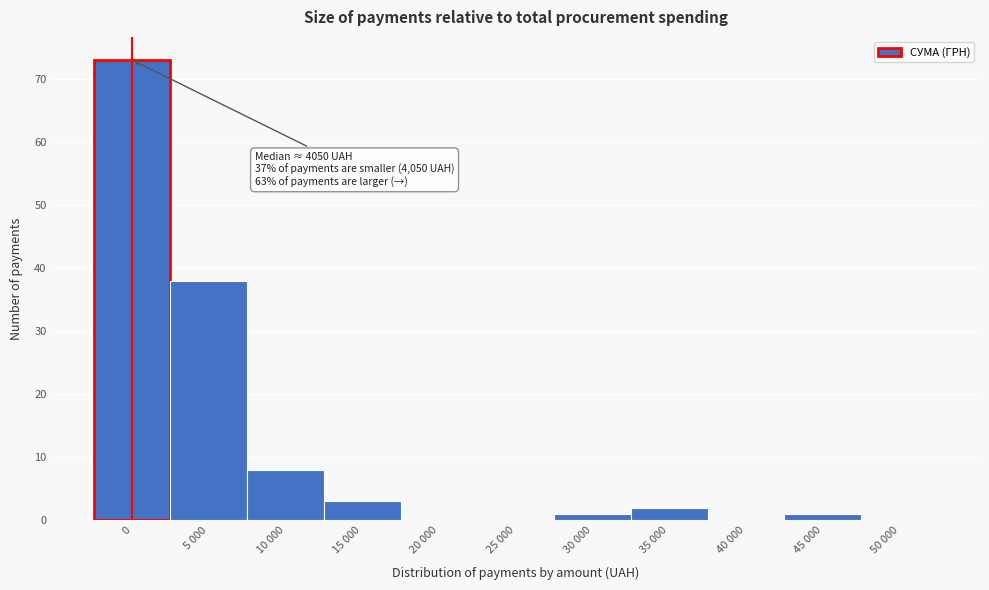

Reading left to right, transcribe all the data shown in this chart.

0=73	5 000=38	10 000=8	15 000=3	20 000=0	25 000=0	30 000=1	35 000=2	40 000=0	45 000=1	50 000=0